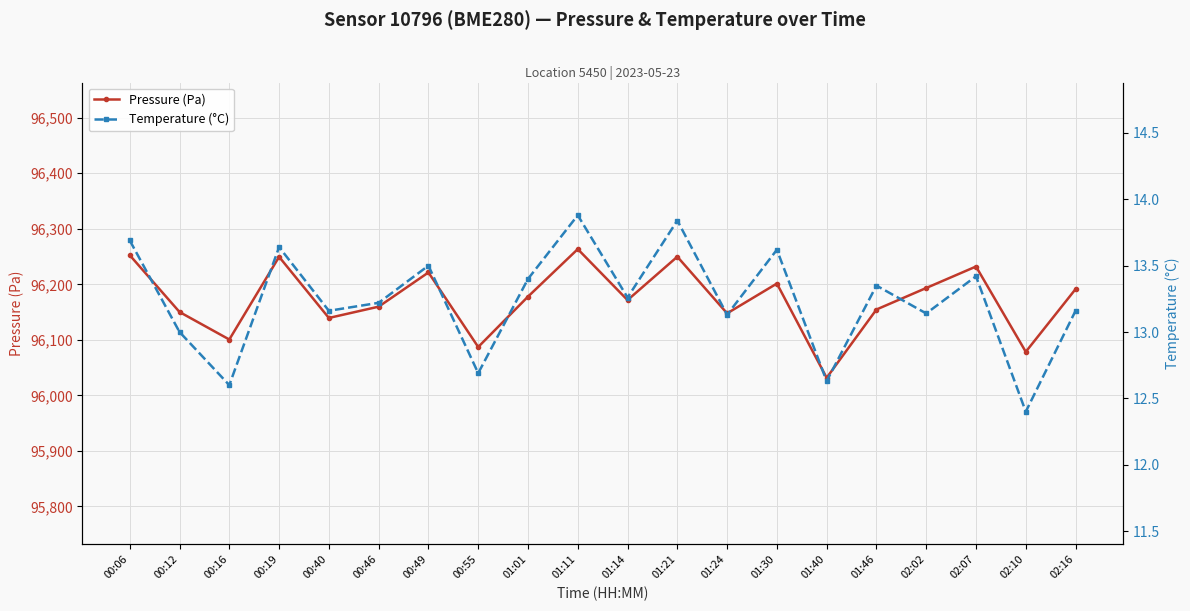

Between 00:06 and 01:24, which series saw the biggest shift?

Pressure (Pa)